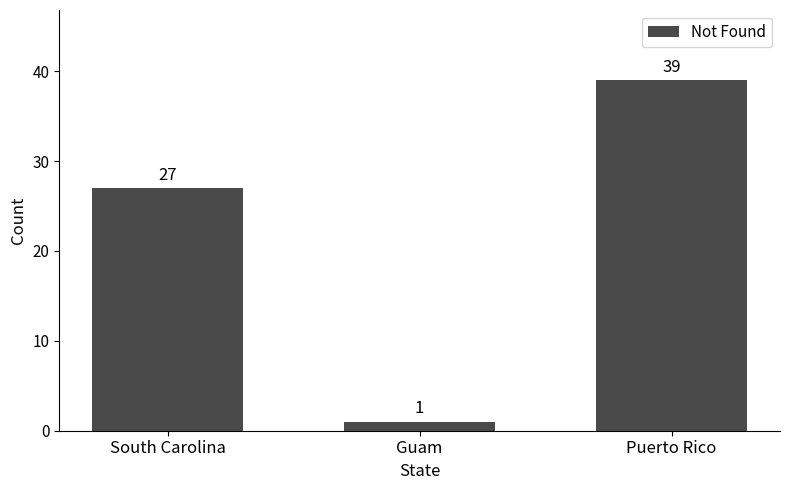

Count the number of data series in this chart.

1